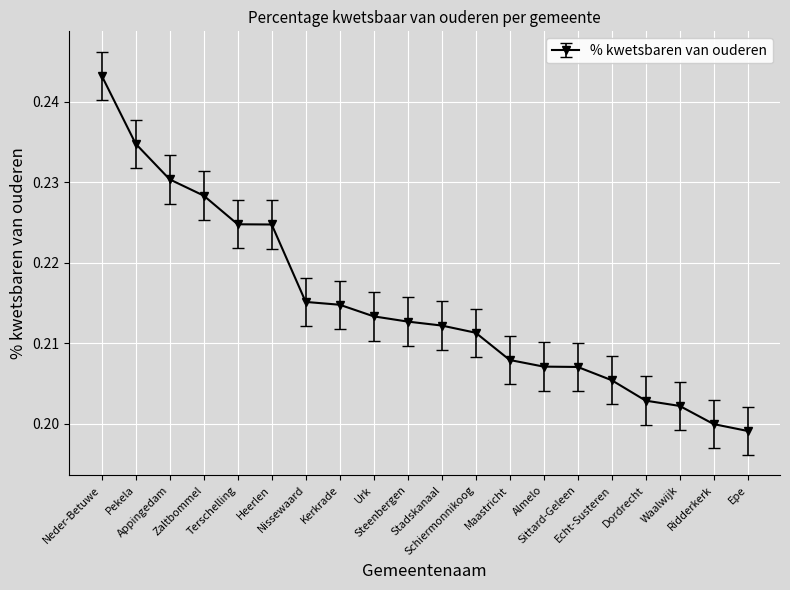

What is the sum of all values?

4.3